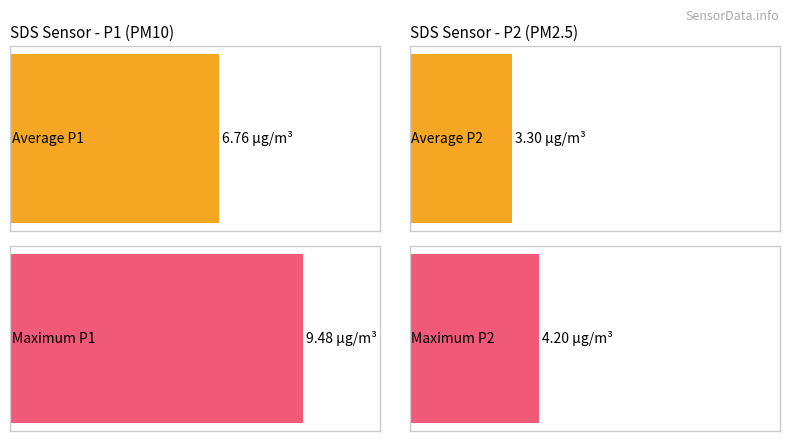

List the series in order of their overall mean, lowest first.

SDS_P2, SDS_P1